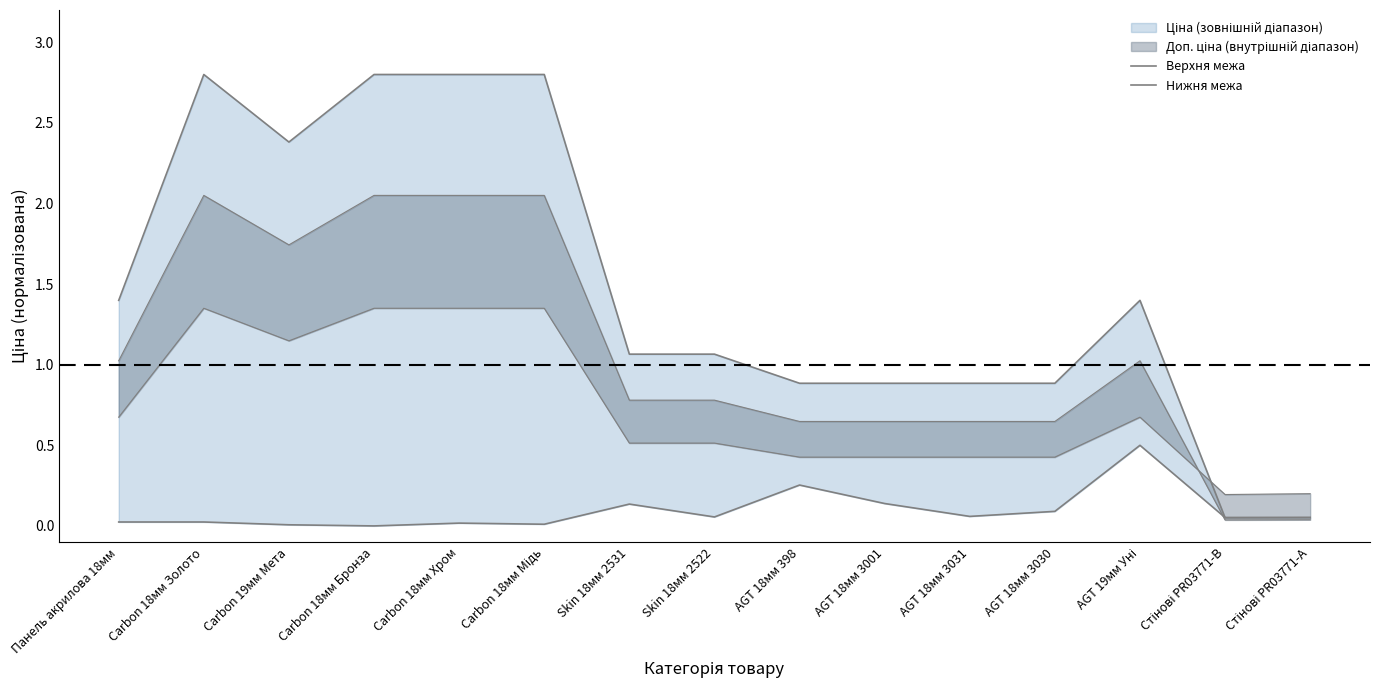

What is the sum of all Верхня межа values?

22.2